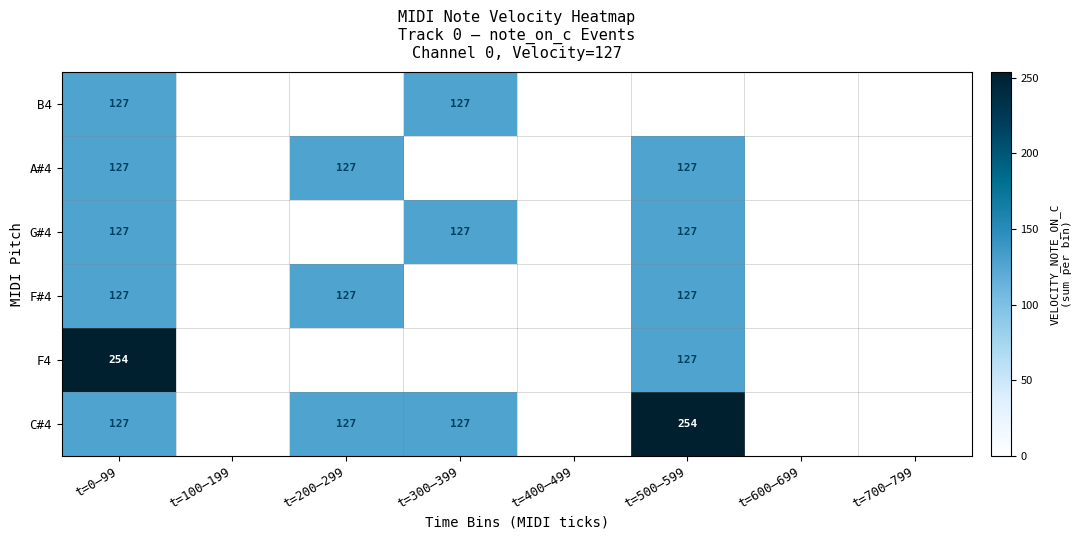

What is the total value across all series at t=300–399?

381